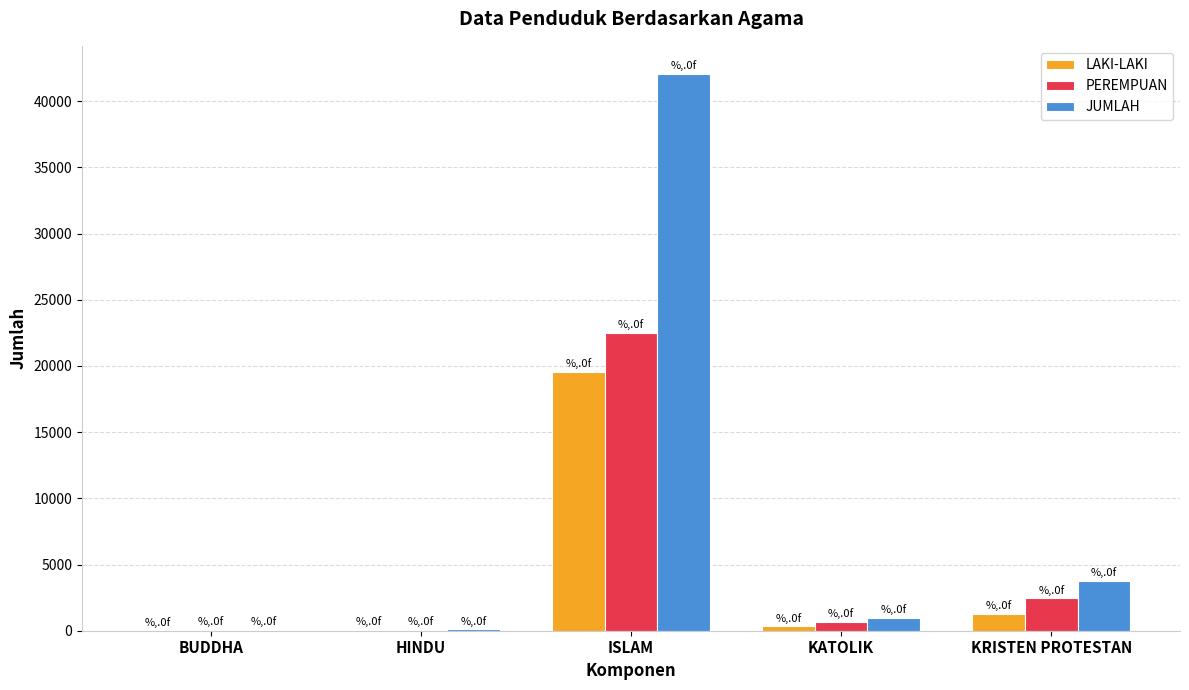

What is the average value of the LAKI-LAKI series?

4256